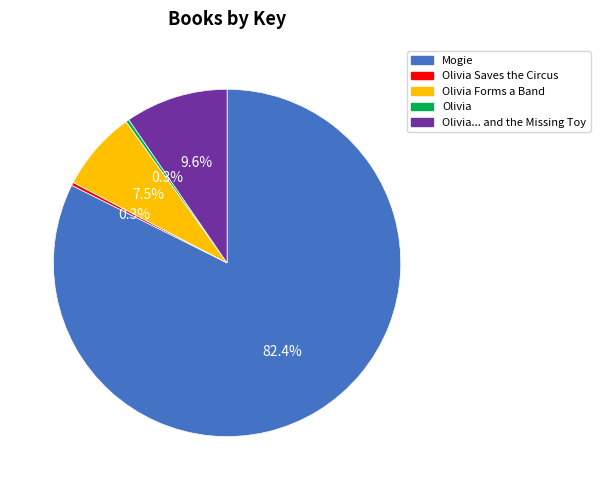

Which slice is the largest?

Mogie